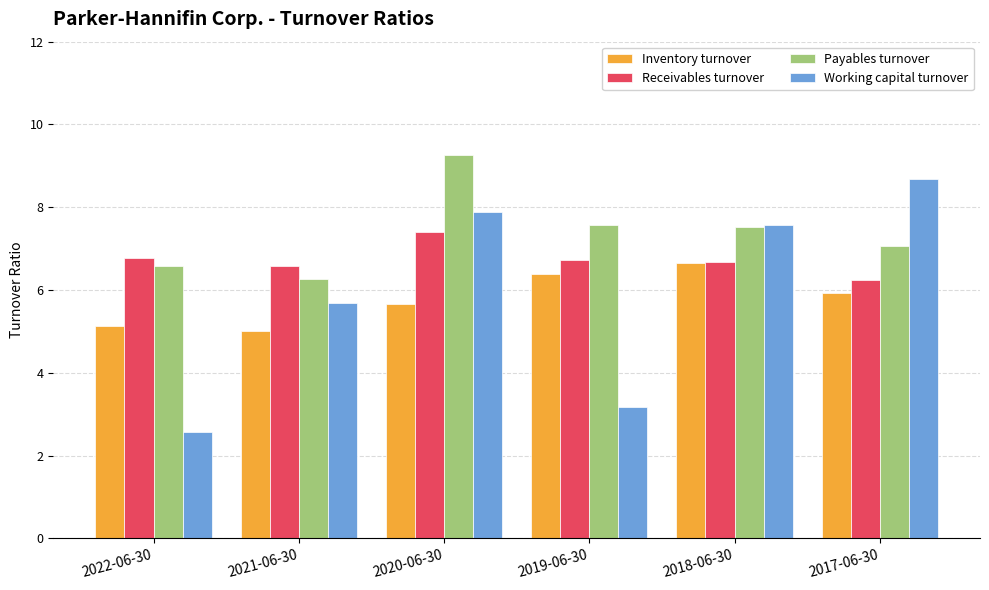

At which label does Payables turnover reach its peak?

2020-06-30